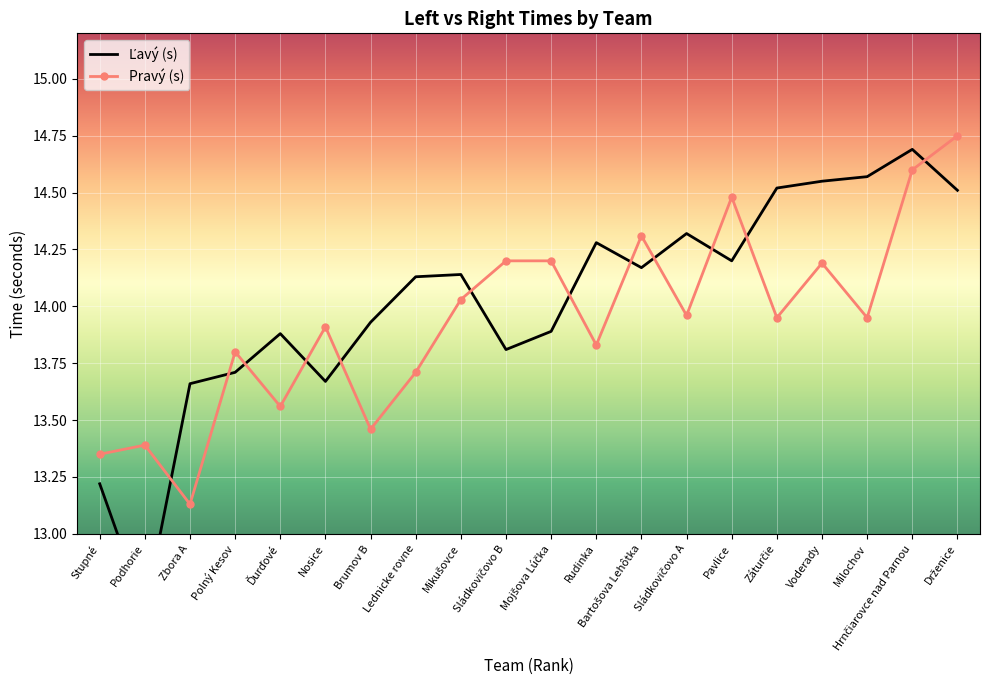

What is the label of the 18th point from the right?

Zbora A